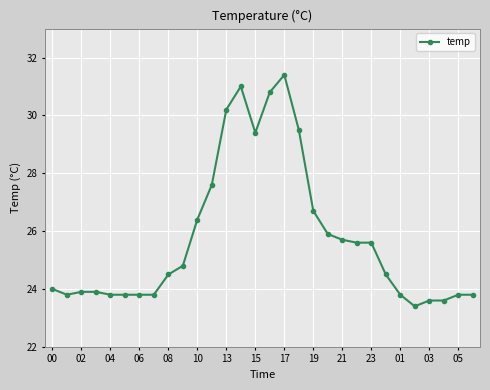

What is the value of the 12th point from the left?

27.6